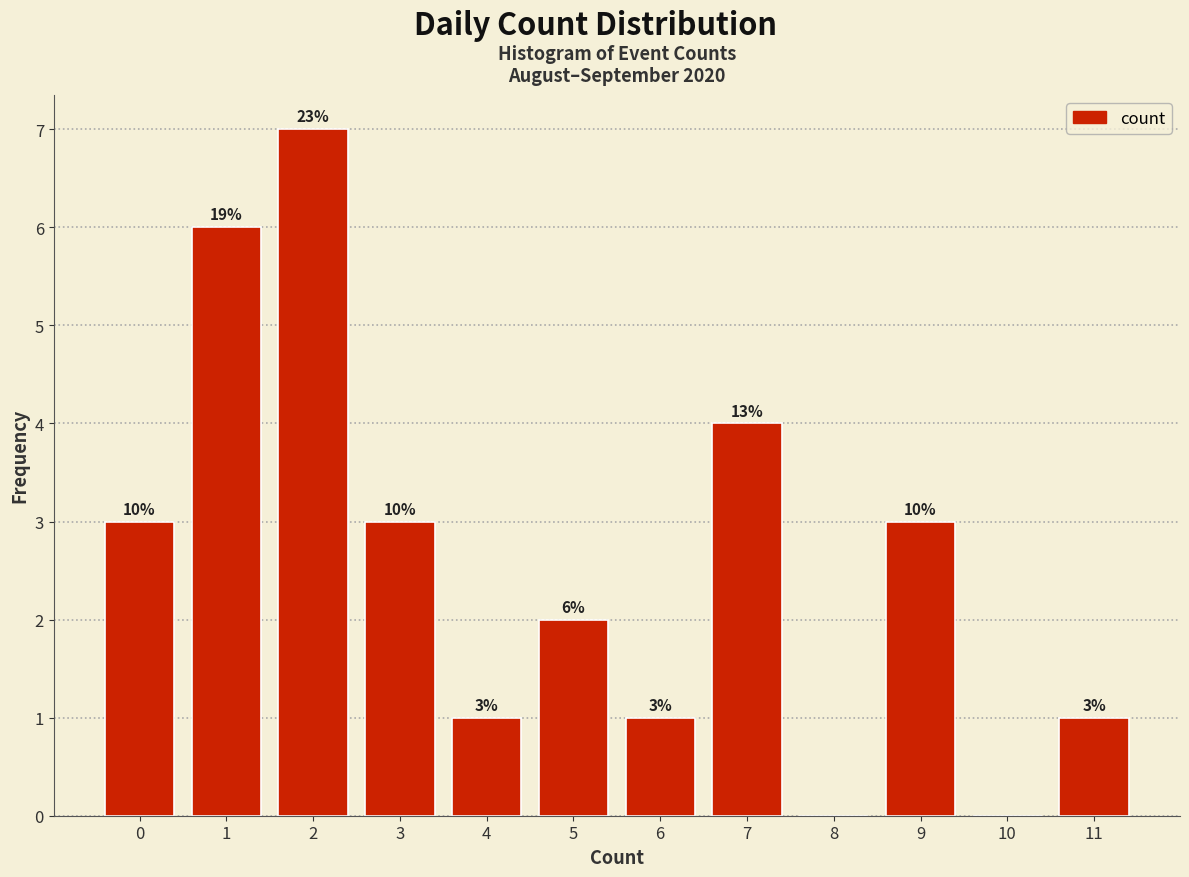

Are the bars horizontal?

No